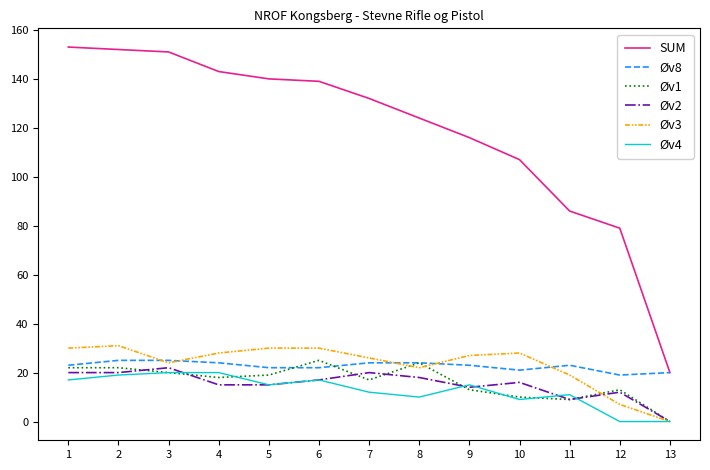

True or false: Øv1 has more than 0 points higher than both neighbors.

True